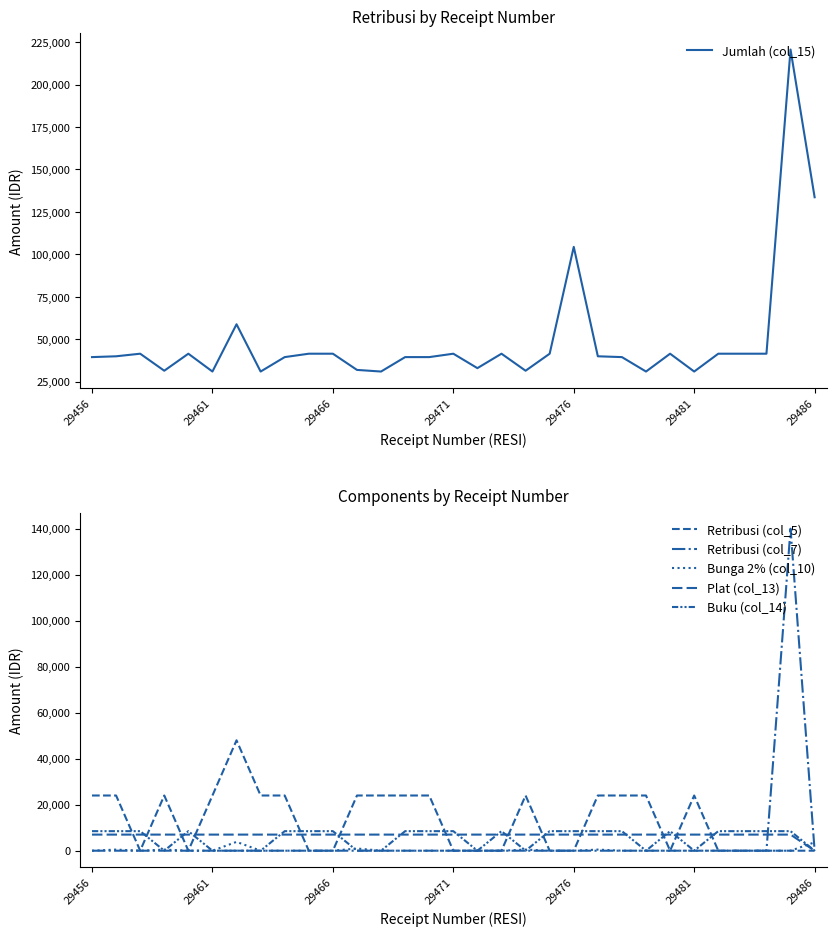

Where is Jumlah (col_15) nearest to the value 125810?

29486